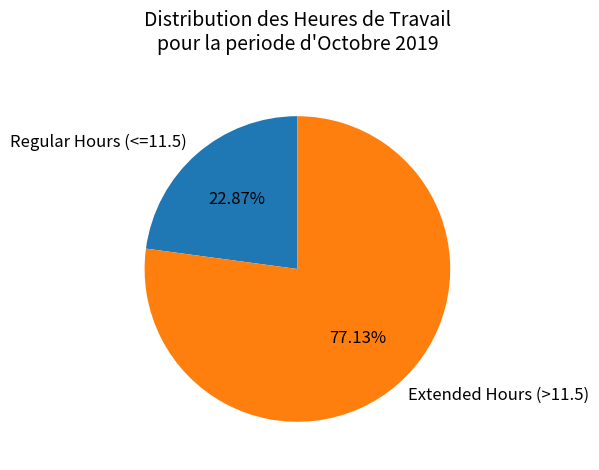

Is there any slice that represents more than half of the pie?

Yes